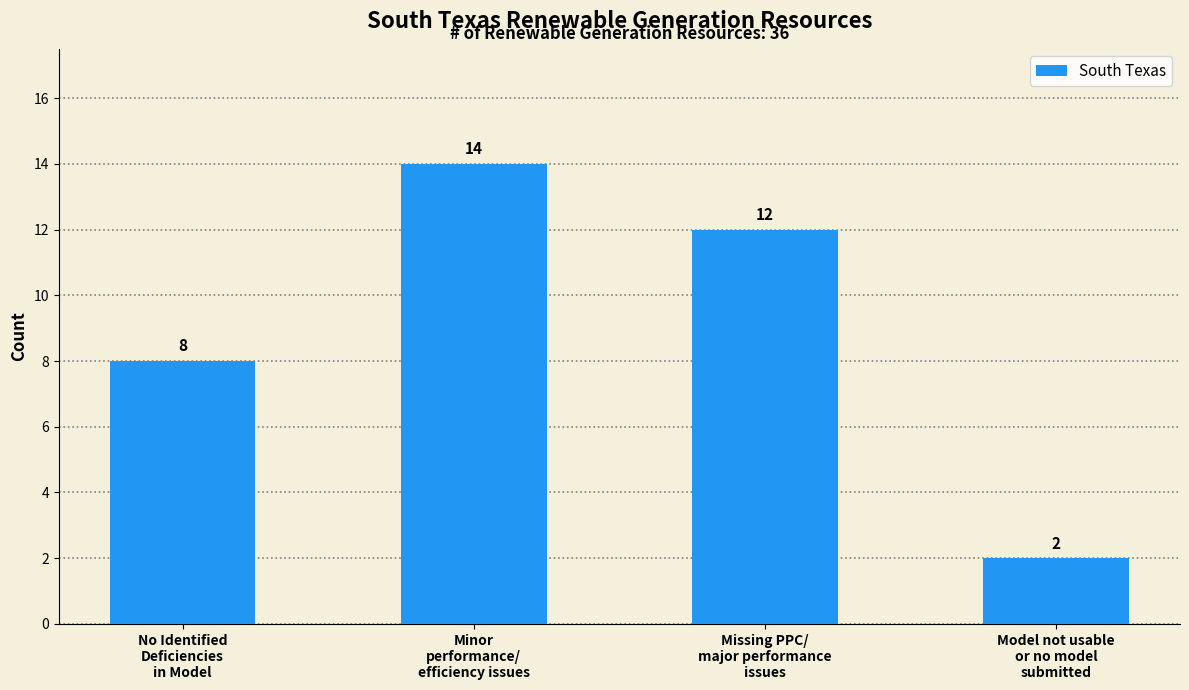

What is the label of the 3rd bar from the right?

Minor
performance/
efficiency issues